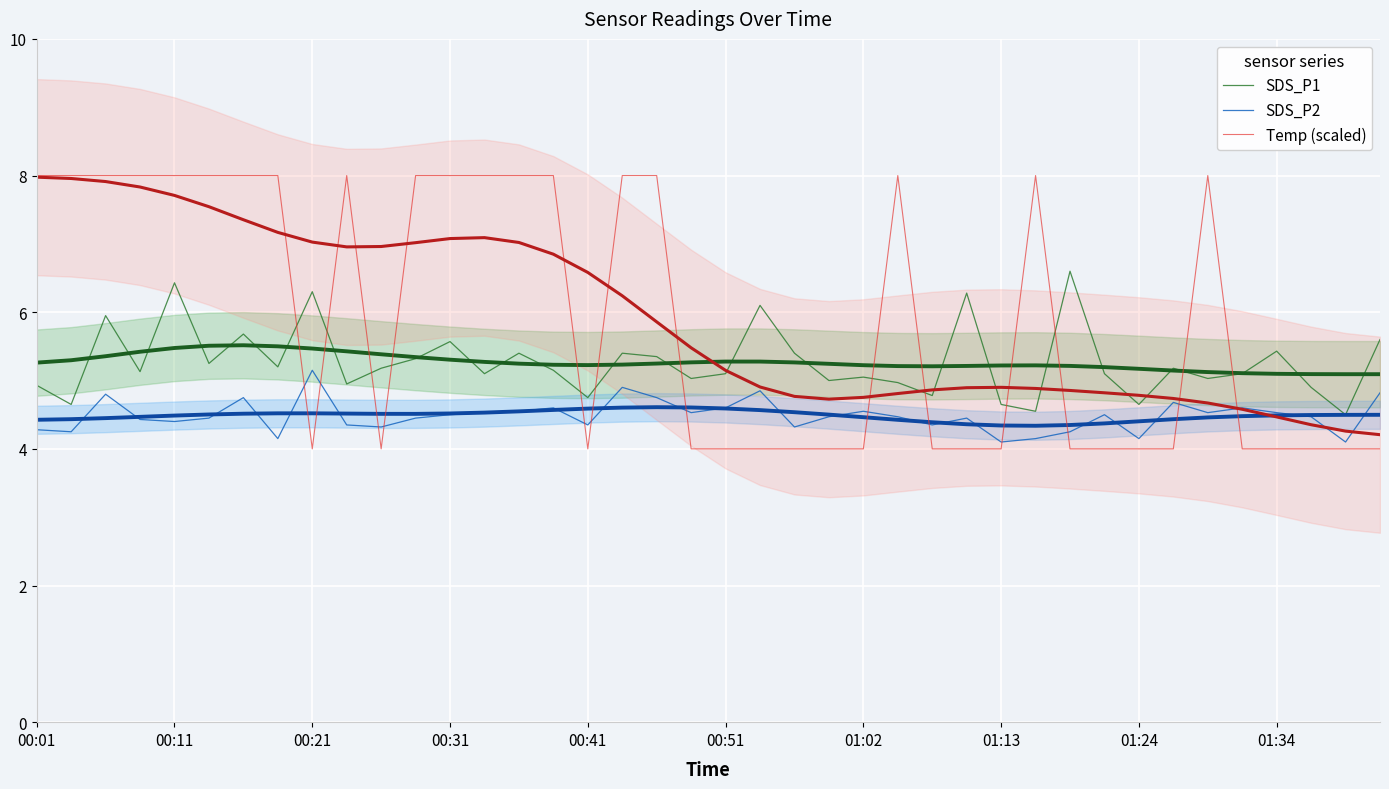

How many data points in SDS_P1 are above 5?

28